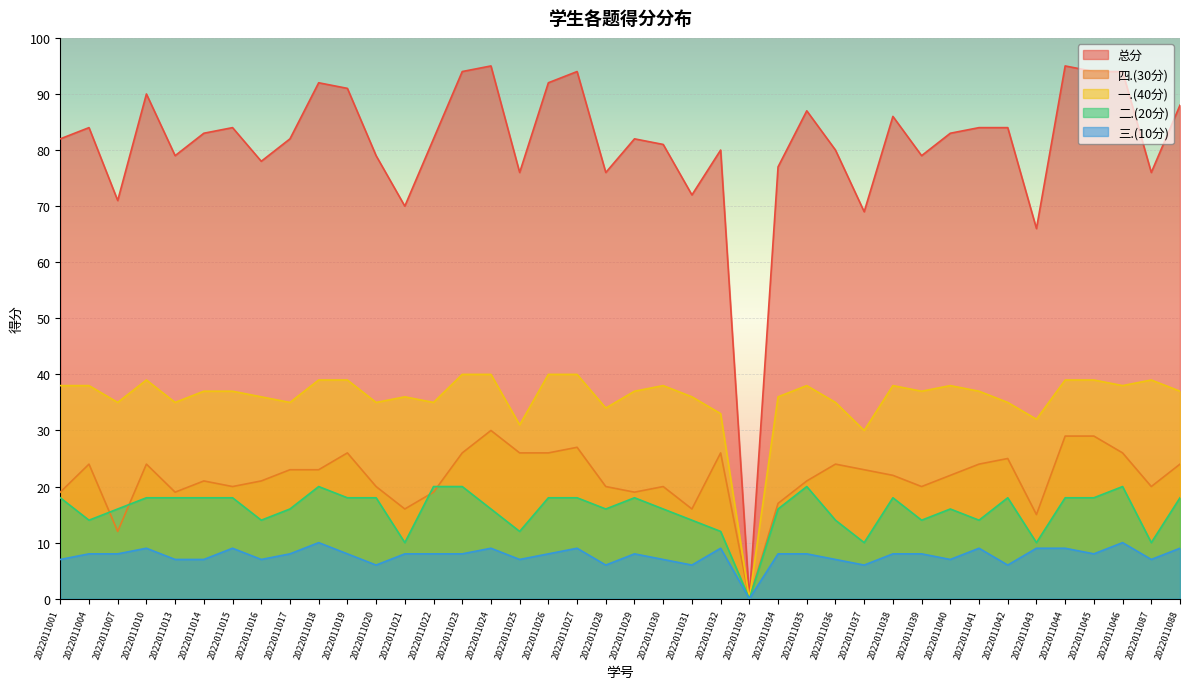

Which series changed the most between 2022011026 and 2022011036?

总分